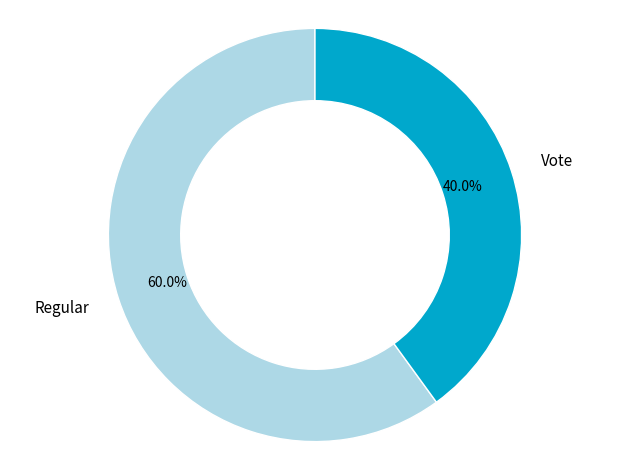

Is there a majority slice in this chart?

Yes